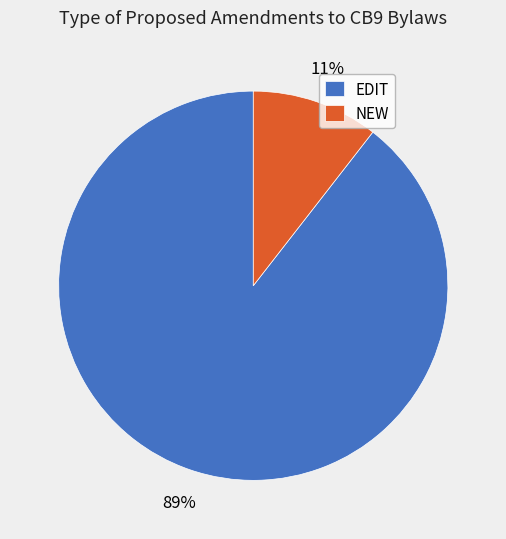

To the nearest percent, what is the combined percentage of EDIT and NEW?

100%